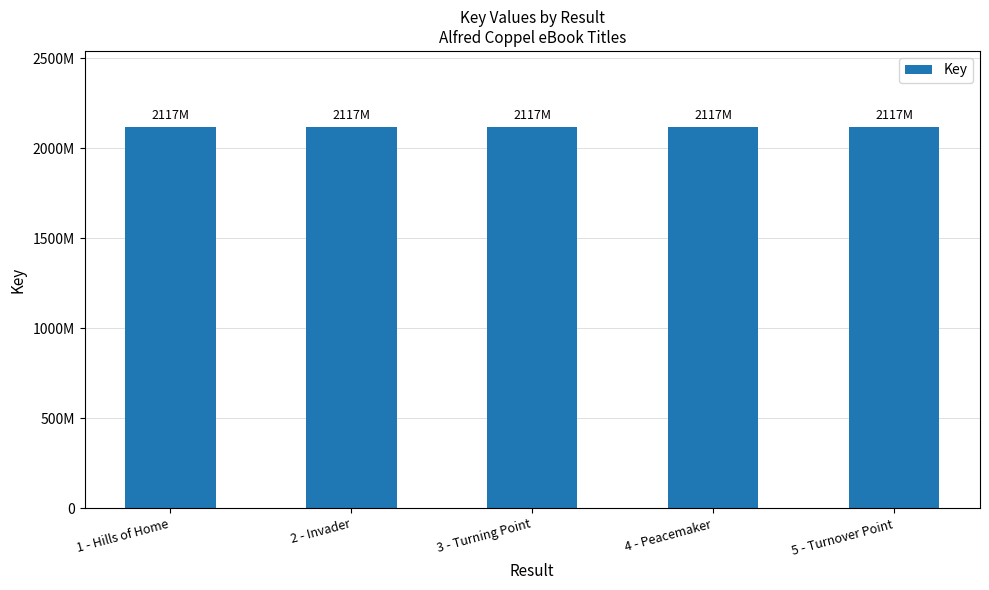

Which label corresponds to the smallest value in the chart?

1 - Hills of Home